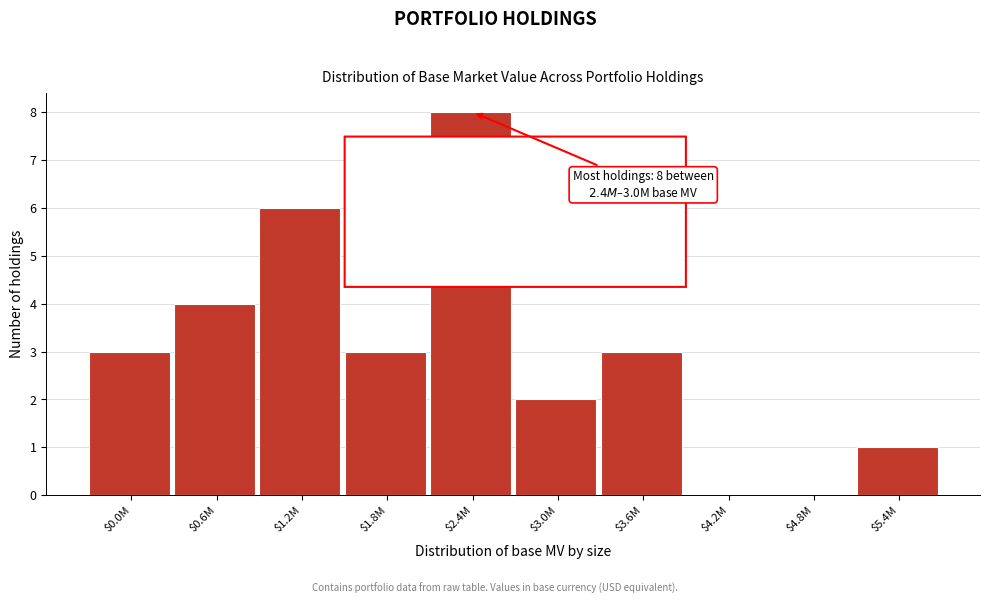

What is the sum of all values?

30